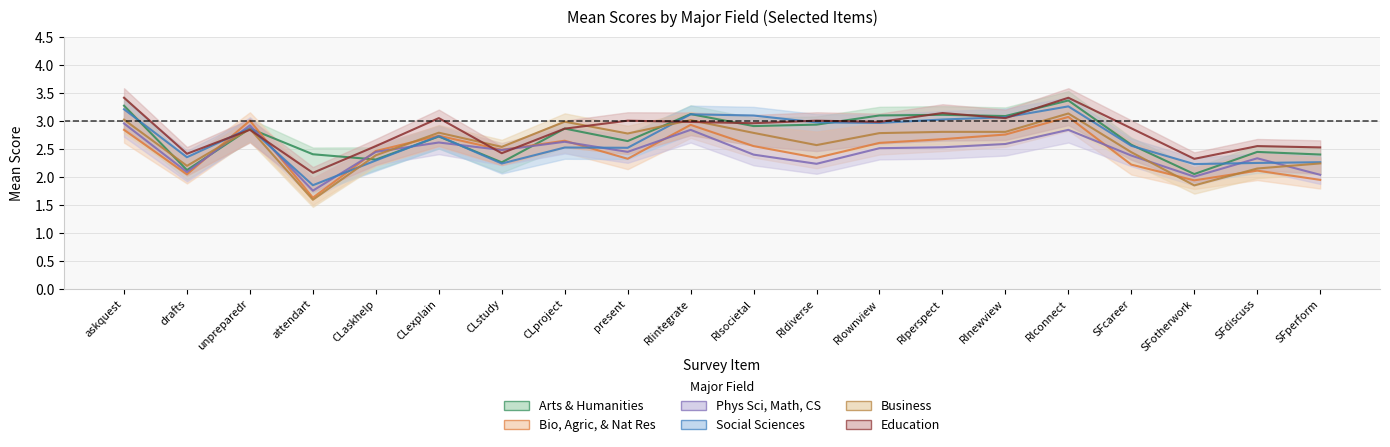

What is the value of the Arts & Humanities point at the 1st from the left?

3.3